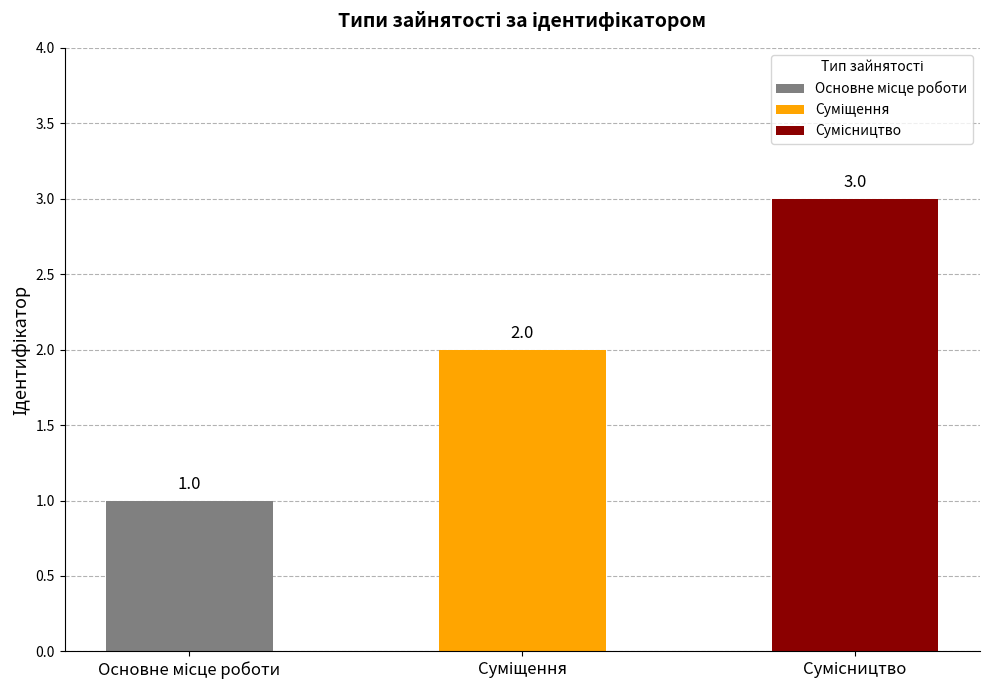

What is the value of the 1st bar from the left?

1